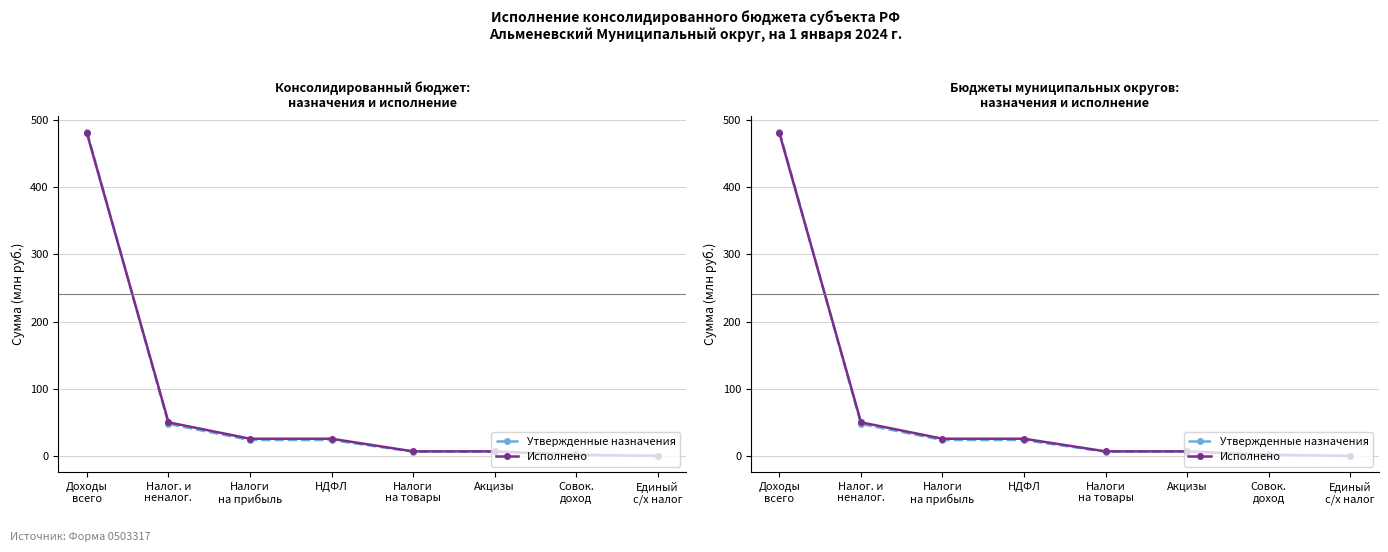

Reading left to right, what are all the values shown in this chart?

Утвержденные назначения: Доходы
всего=481.9	Налог. и
неналог.=47.9	Налоги
на прибыль=23.9	НДФЛ=23.9	Налоги
на товары=6.6	Акцизы=6.6	Совок.
доход=2.6	Единый
с/х налог=0.4
Исполнено: Доходы
всего=479.7	Налог. и
неналог.=50.3	Налоги
на прибыль=25.9	НДФЛ=25.9	Налоги
на товары=7.1	Акцизы=7.1	Совок.
доход=1.8	Единый
с/х налог=0.3